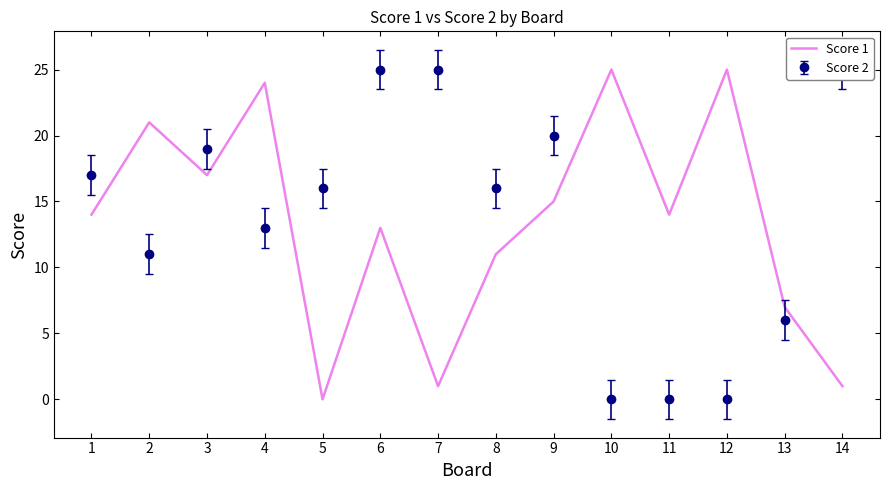

Does the chart display data point markers on the line(s)?

No